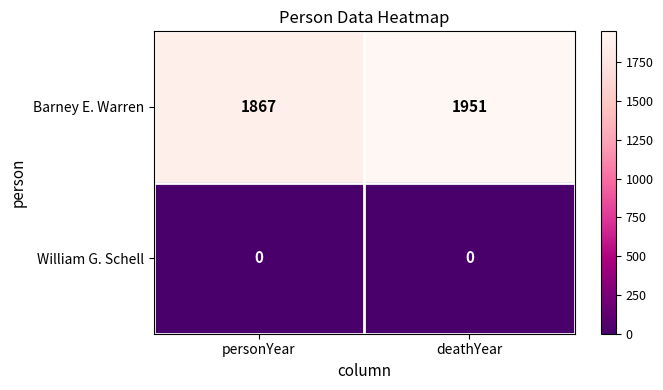

What is the highest value of the Barney E. Warren series?

1951